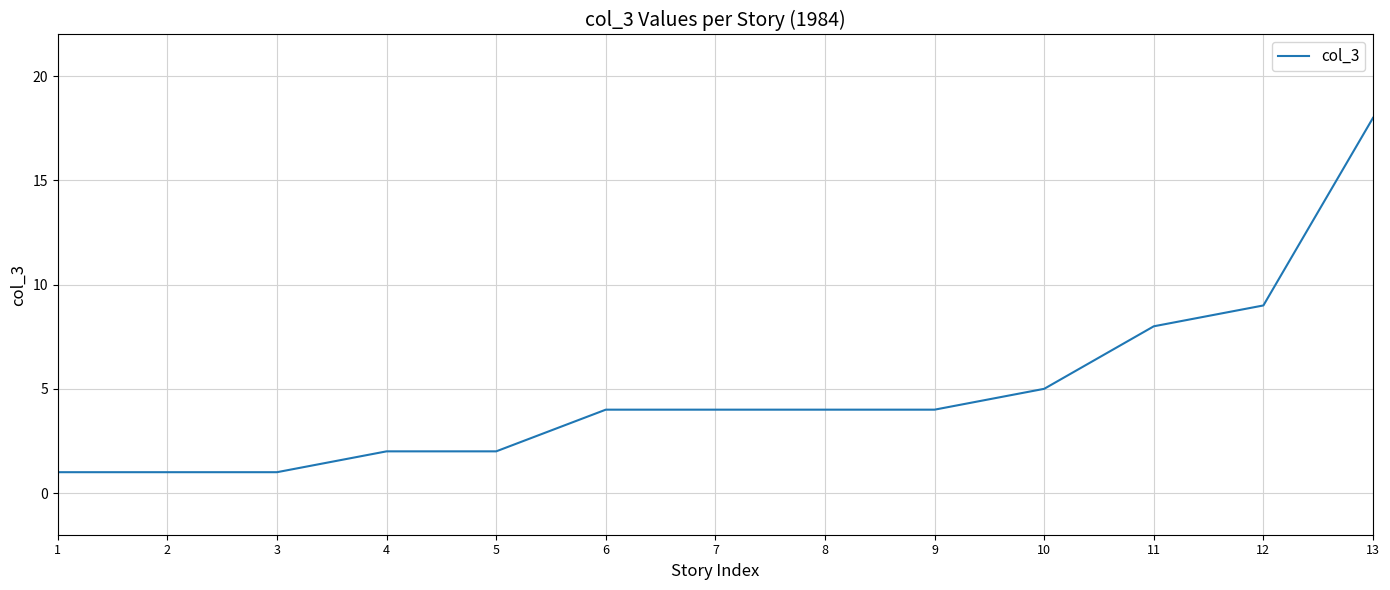

Which category has the highest value across all series?

13